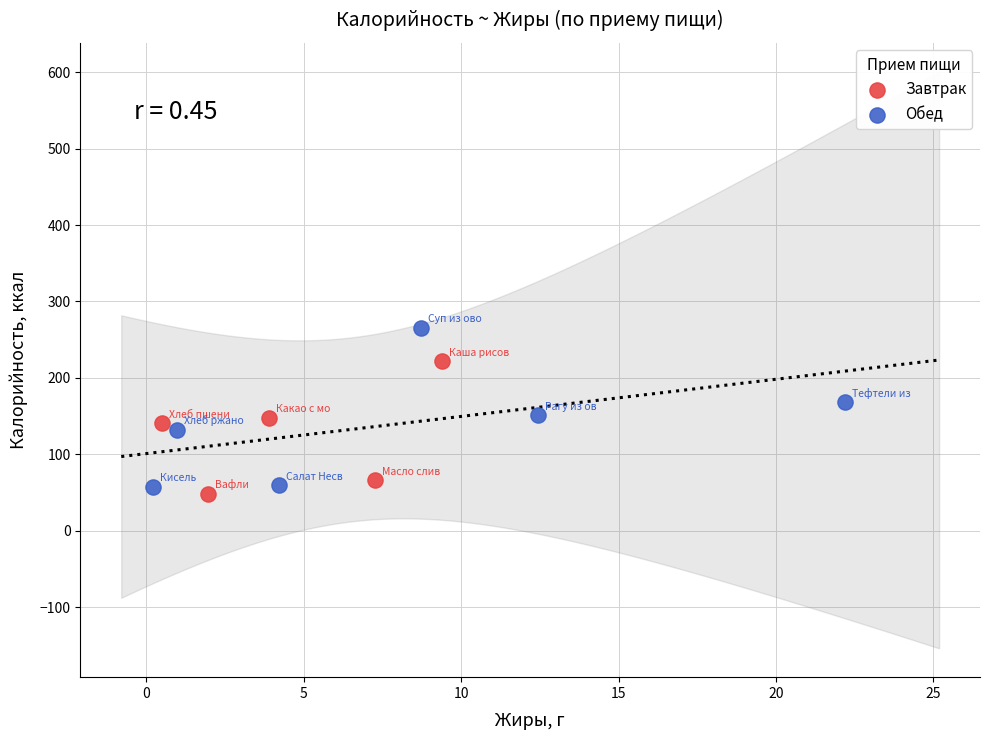

What are all the series names shown in the legend?

Завтрак, Обед